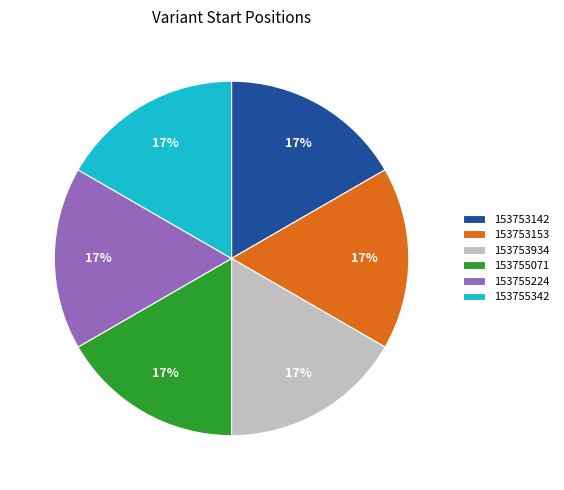

How many slices are in this pie chart?

6